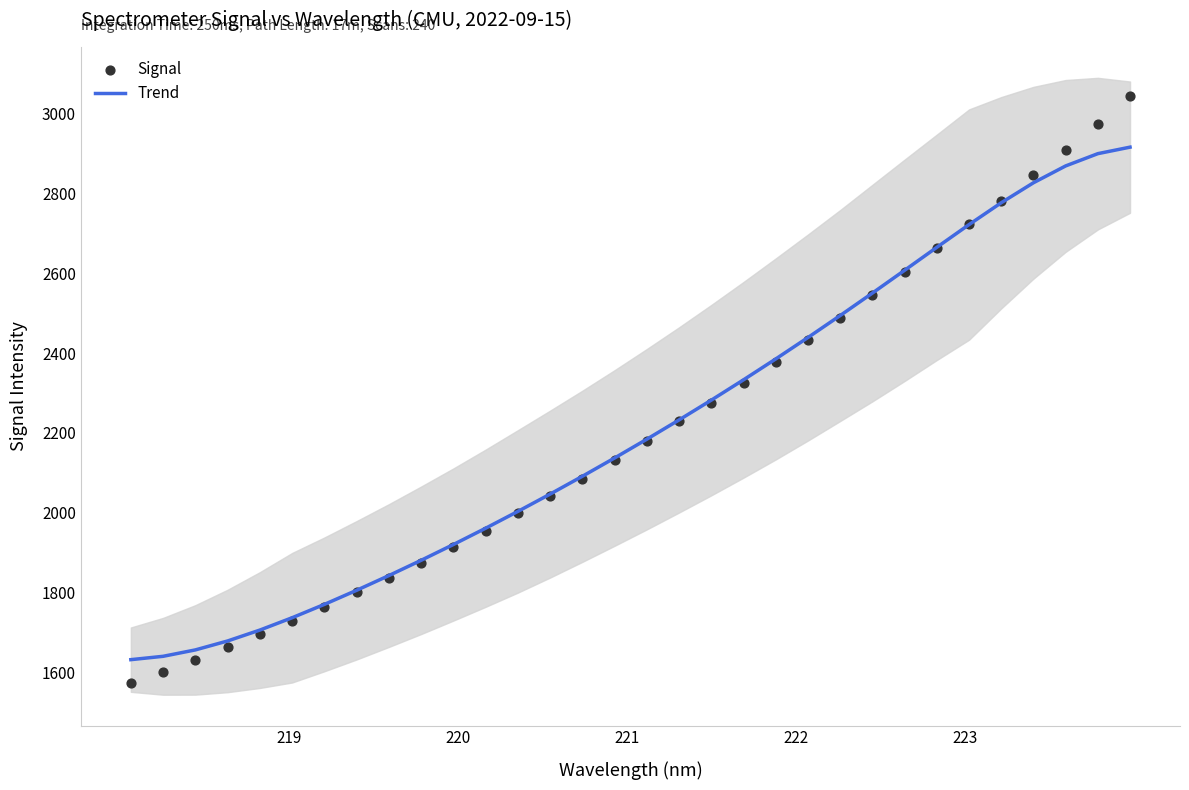

What is the lowest value of the Trend series?

1632.0